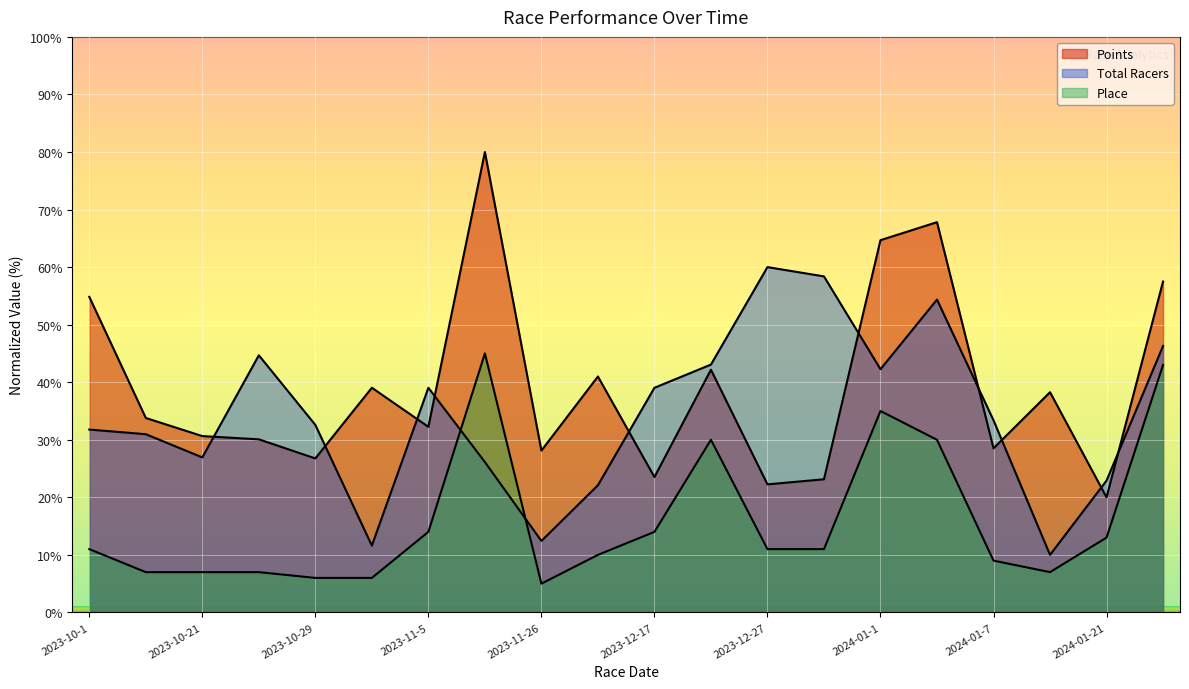

What is the average value of the Place series?

16.1